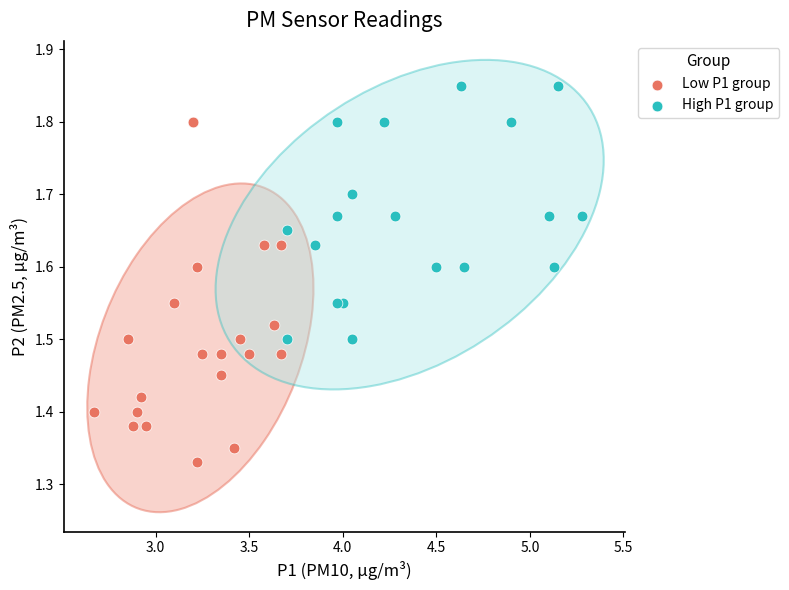

Which series has the widest spread of Y values?

Low P1 group